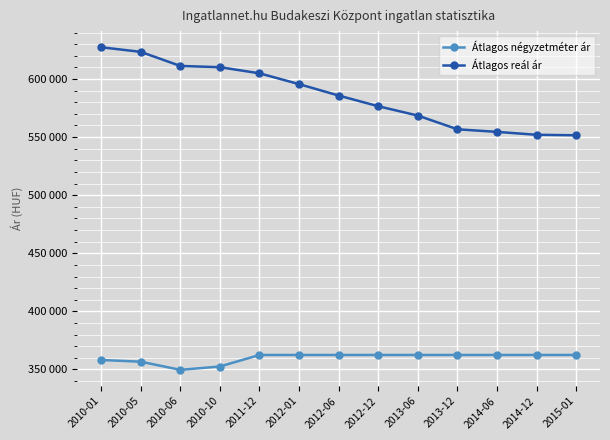

What is the total value across all series at 2014-06?

916976